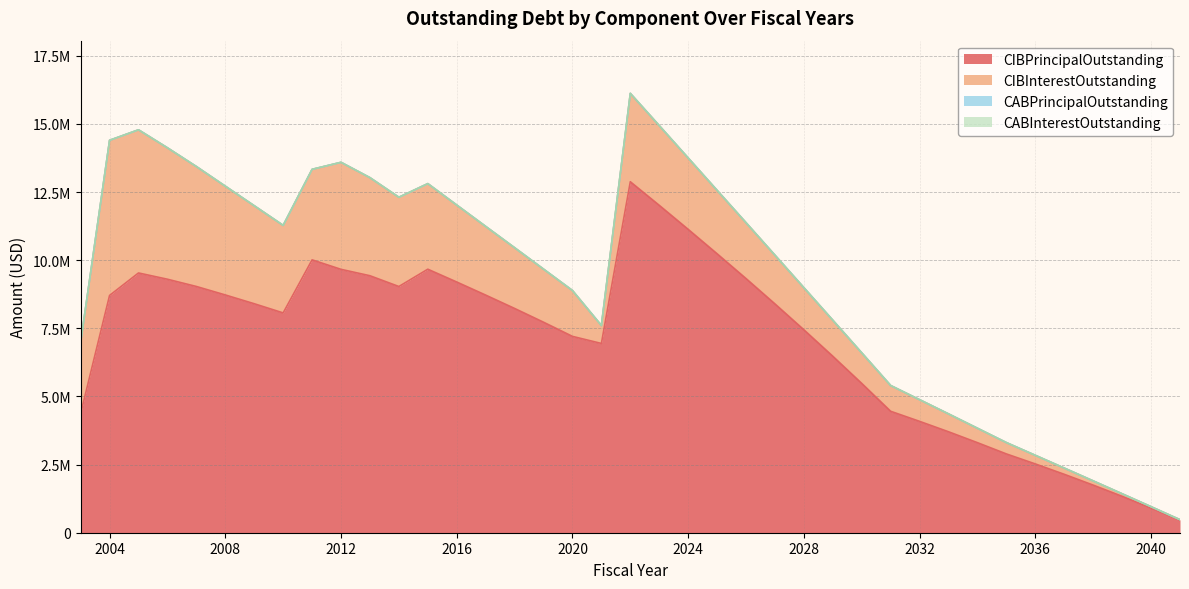

True or false: CABPrincipalOutstanding and CIBPrincipalOutstanding intersect in this chart.

False